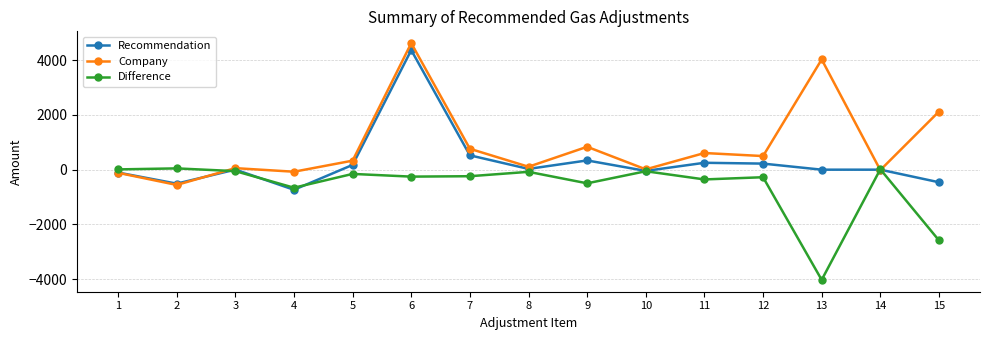

The value of Company at 15 is 1126. True or false?

False